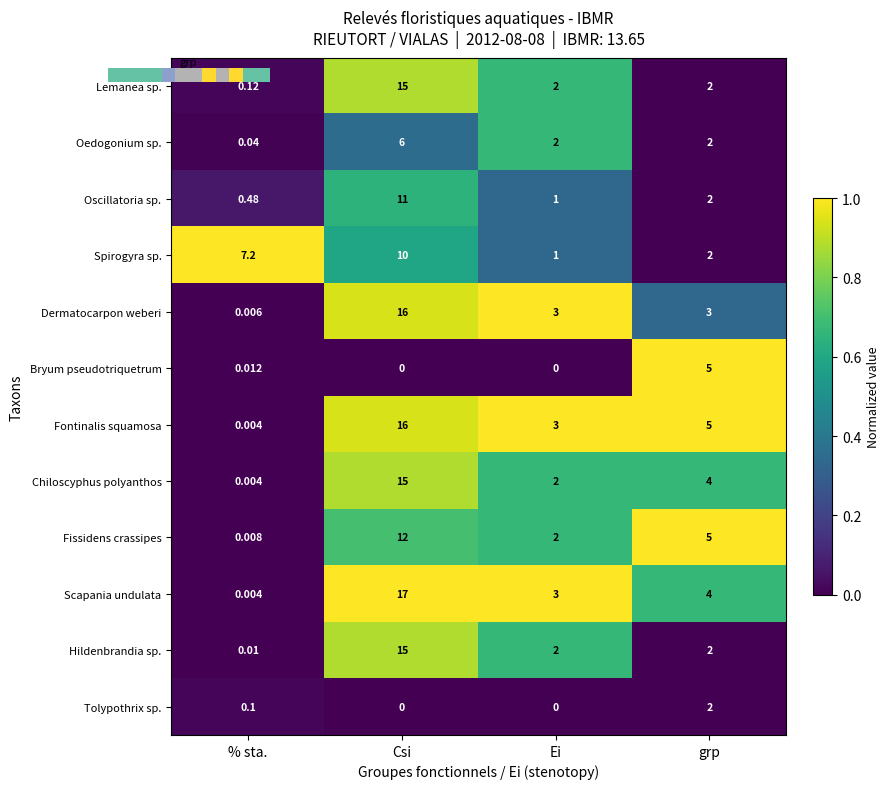

Which series has the widest spread of values?

Scapania undulata